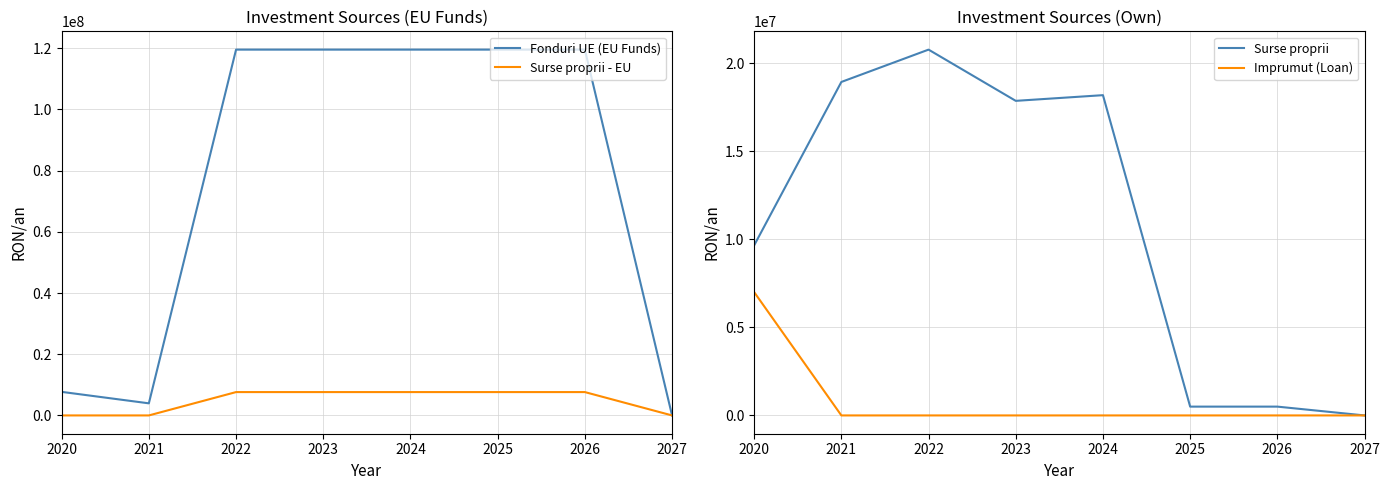

How many categories are shown in the chart?

8